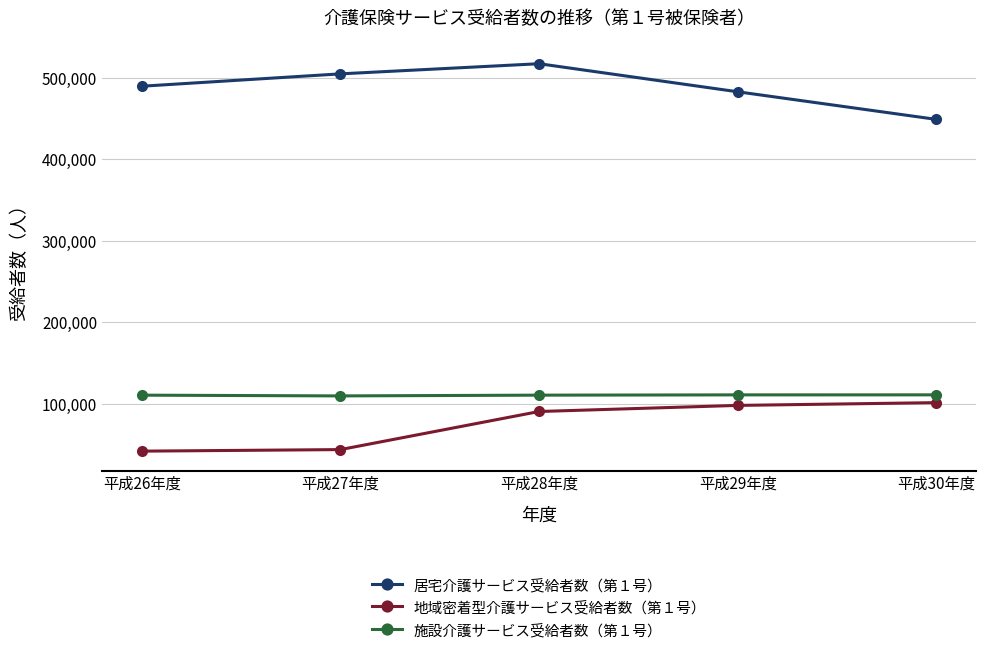

What position from the left is 平成27年度?

2